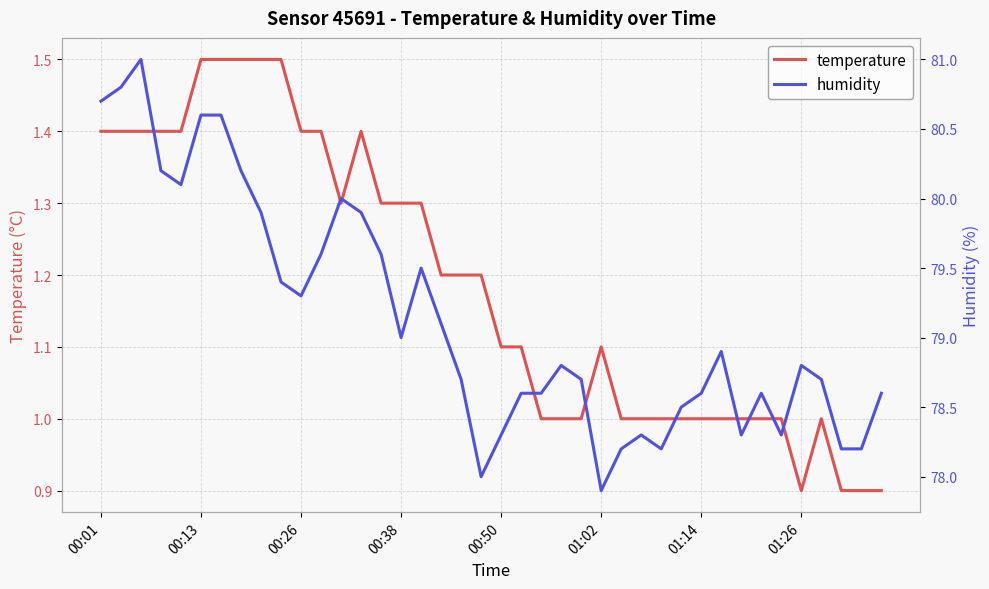

True or false: humidity and temperature intersect in this chart.

False